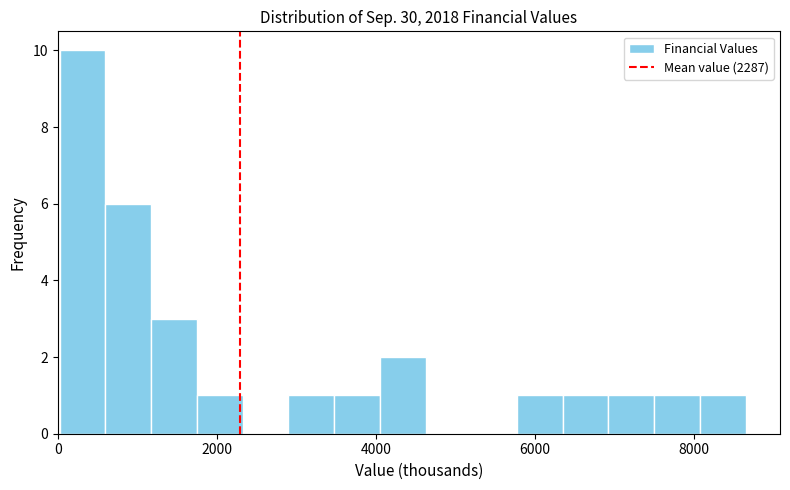

Read against the x-axis, roughly where is the centre of the tallest bar?

400